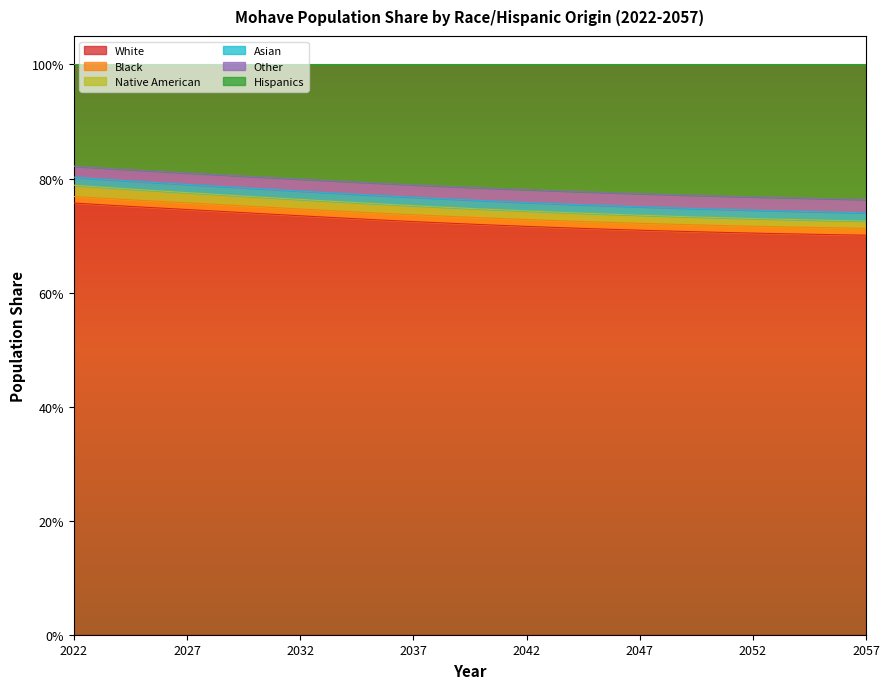

What are all the series names shown in the legend?

White, Black, Native American, Asian, Other, Hispanics